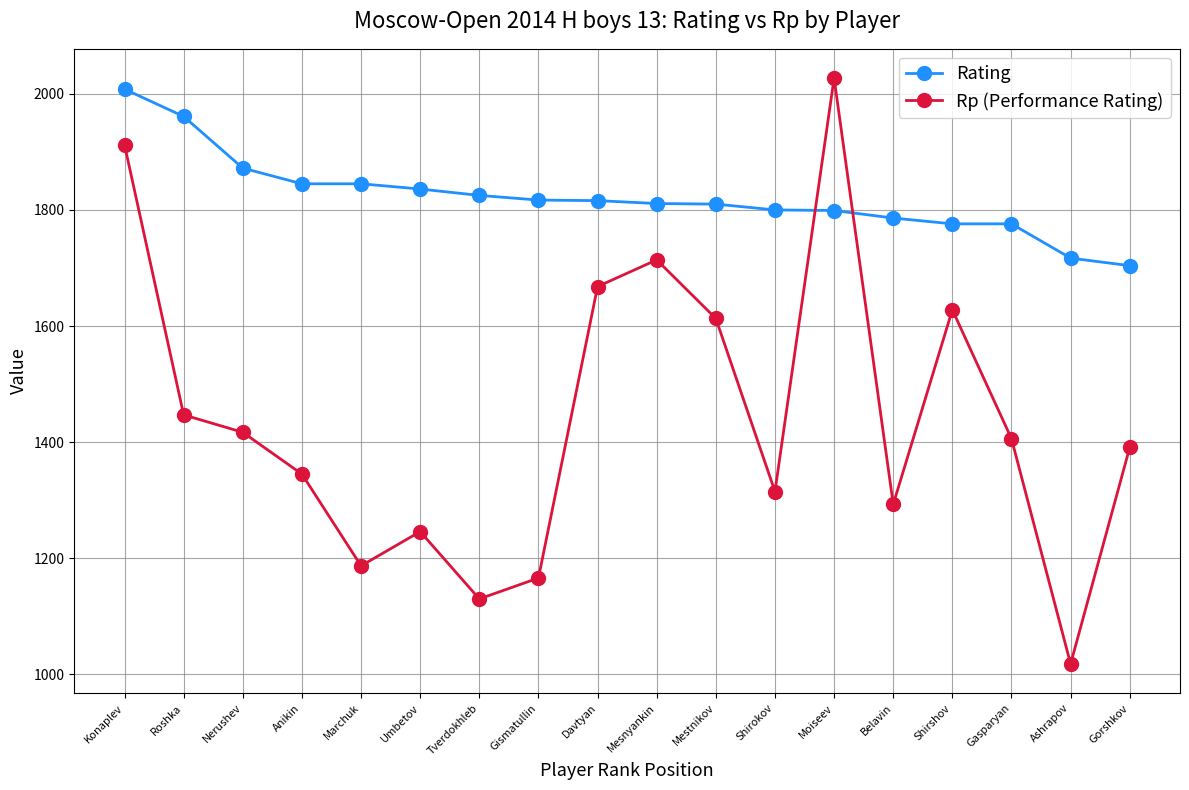

What is the total value across all series at Nerushev?

3289